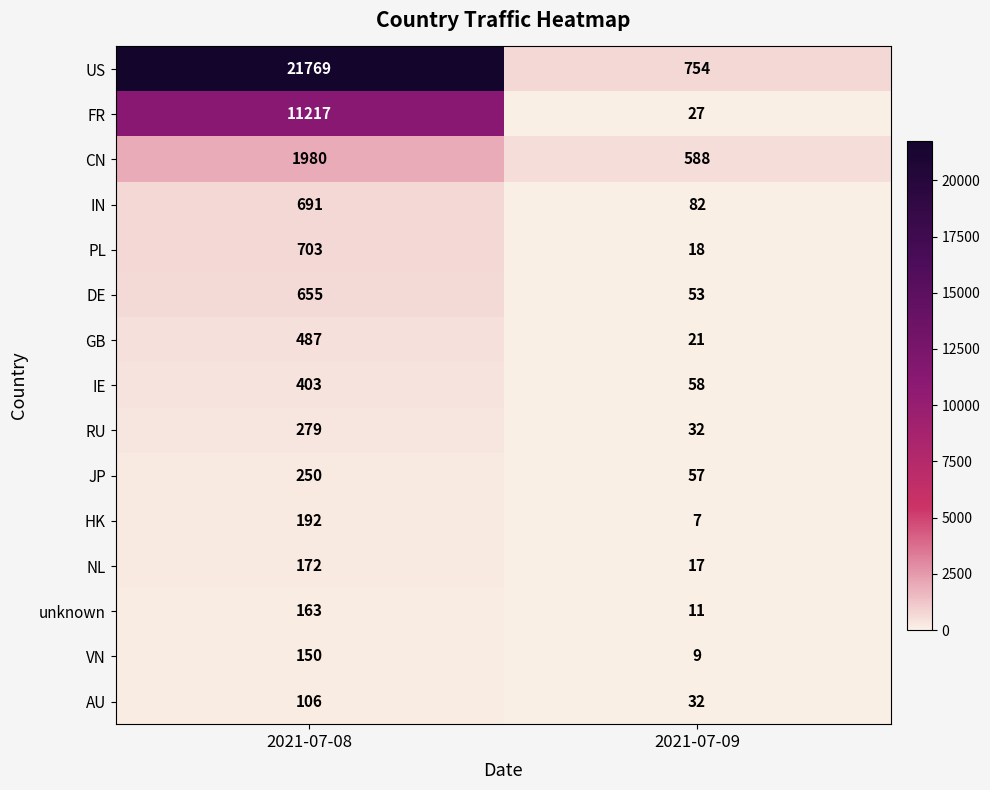

Reading right to left, extract all data points from this chart.

US: 2021-07-09=754	2021-07-08=21769
FR: 2021-07-09=27	2021-07-08=11217
CN: 2021-07-09=588	2021-07-08=1980
IN: 2021-07-09=82	2021-07-08=691
PL: 2021-07-09=18	2021-07-08=703
DE: 2021-07-09=53	2021-07-08=655
GB: 2021-07-09=21	2021-07-08=487
IE: 2021-07-09=58	2021-07-08=403
RU: 2021-07-09=32	2021-07-08=279
JP: 2021-07-09=57	2021-07-08=250
HK: 2021-07-09=7	2021-07-08=192
NL: 2021-07-09=17	2021-07-08=172
unknown: 2021-07-09=11	2021-07-08=163
VN: 2021-07-09=9	2021-07-08=150
AU: 2021-07-09=32	2021-07-08=106